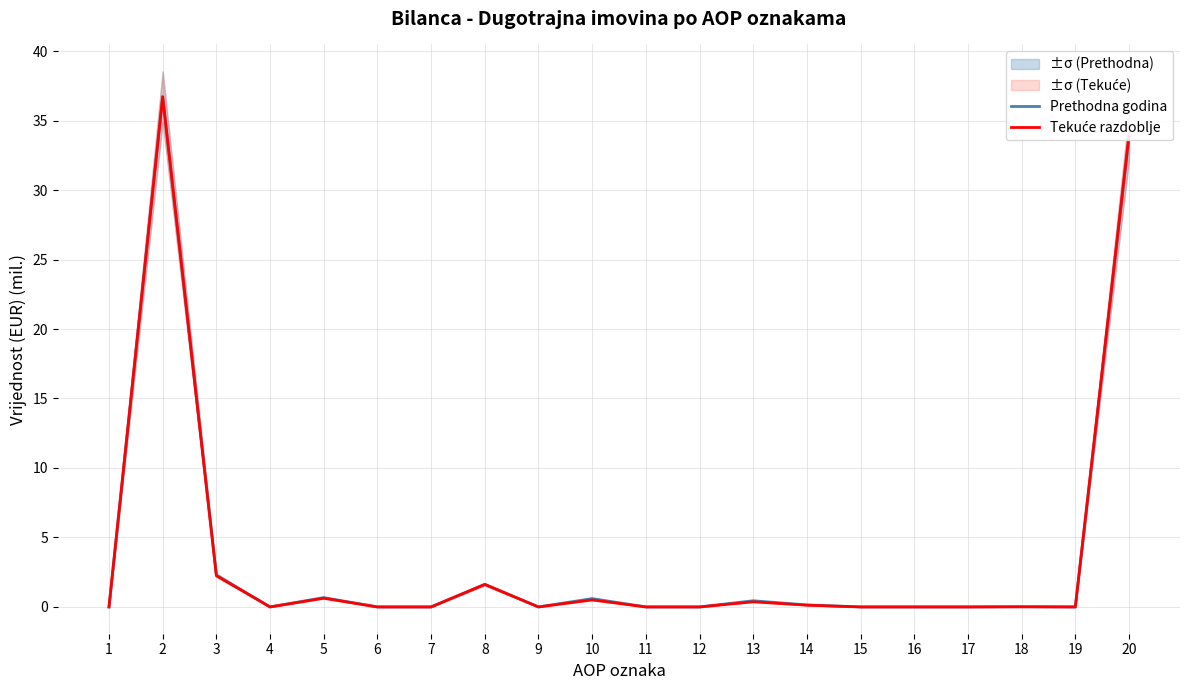

Reading right to left, what are all the values shown in this chart?

Prethodna godina: 20=33.8	19=0.0	18=0.0	17=0.0	16=0.0	15=0.0	14=0.1	13=0.4	12=0.0	11=0.0	10=0.6	9=0.0	8=1.6	7=0.0	6=0.0	5=0.7	4=0.0	3=2.3	2=36.7	1=0.0
Tekuće razdoblje: 20=34.0	19=0.0	18=0.0	17=0.0	16=0.0	15=0.0	14=0.1	13=0.4	12=0.0	11=0.0	10=0.5	9=0.0	8=1.6	7=0.0	6=0.0	5=0.6	4=0.0	3=2.2	2=36.7	1=0.0